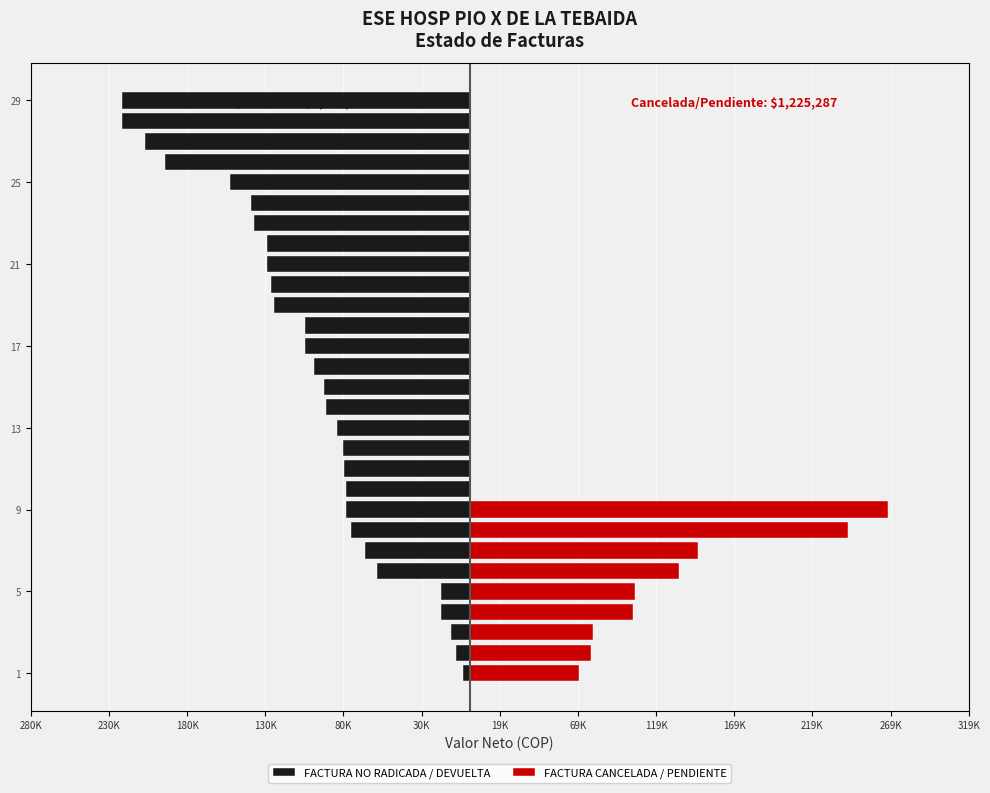

Reading right to left, extract all data points from this chart.

FACTURA NO RADICADA / DEVUELTA: -222900	-222800	-208000	-194800	-153200	-139900	-138100	-129900	-129700	-127100	-125600	-105600	-105500	-100000	-93100	-92400	-84900	-81200	-80300	-79500	-79500	-76200	-67000	-59700	-18400	-18400	-12100	-9200	-4600
FACTURA CANCELADA / PENDIENTE: 0	0	0	0	0	0	0	0	0	0	0	0	0	0	0	0	0	0	0	0	267600	241937	146147	133800	105500	104014	78775	77600	69914